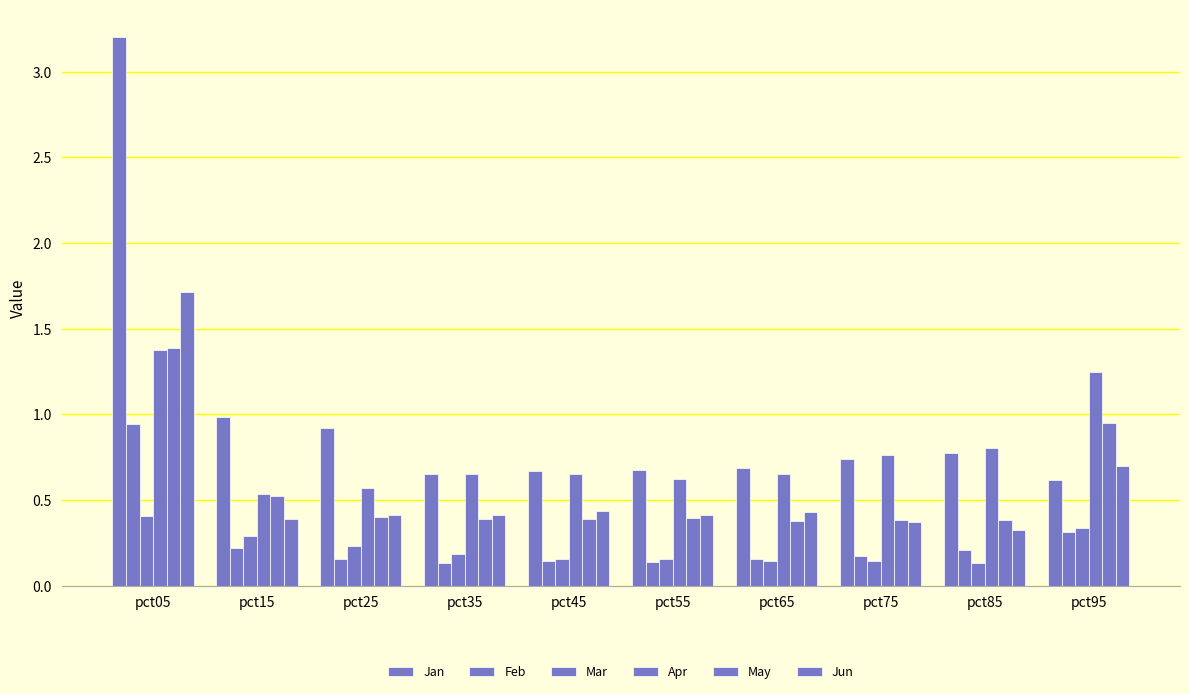

Reading right to left, list all the values displayed in this chart.

Jan: pct95=0.6	pct85=0.8	pct75=0.7	pct65=0.7	pct55=0.7	pct45=0.7	pct35=0.6	pct25=0.9	pct15=1.0	pct05=3.2
Feb: pct95=0.3	pct85=0.2	pct75=0.2	pct65=0.2	pct55=0.1	pct45=0.1	pct35=0.1	pct25=0.2	pct15=0.2	pct05=0.9
Mar: pct95=0.3	pct85=0.1	pct75=0.1	pct65=0.1	pct55=0.2	pct45=0.2	pct35=0.2	pct25=0.2	pct15=0.3	pct05=0.4
Apr: pct95=1.2	pct85=0.8	pct75=0.8	pct65=0.7	pct55=0.6	pct45=0.6	pct35=0.6	pct25=0.6	pct15=0.5	pct05=1.4
May: pct95=0.9	pct85=0.4	pct75=0.4	pct65=0.4	pct55=0.4	pct45=0.4	pct35=0.4	pct25=0.4	pct15=0.5	pct05=1.4
Jun: pct95=0.7	pct85=0.3	pct75=0.4	pct65=0.4	pct55=0.4	pct45=0.4	pct35=0.4	pct25=0.4	pct15=0.4	pct05=1.7